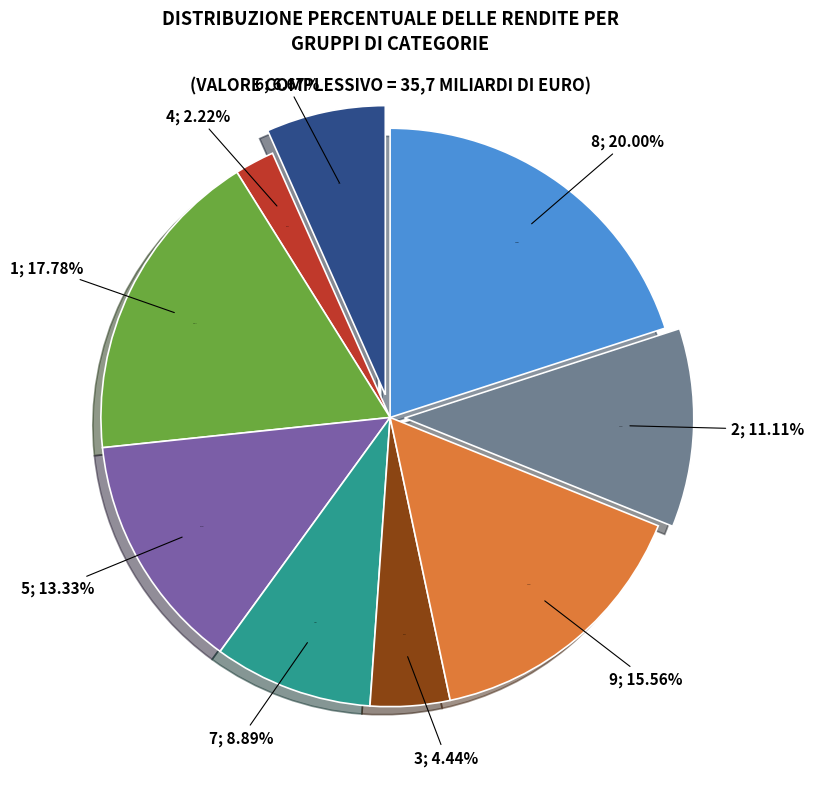

Is it true that 1 is 18% of the pie?

True